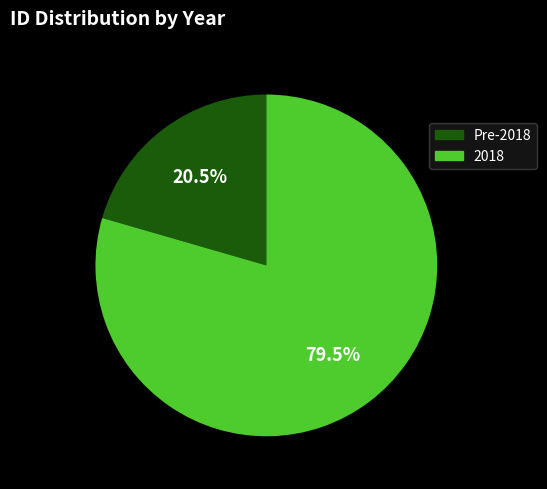

Rank the categories by value from lowest to highest.

Pre-2018, 2018